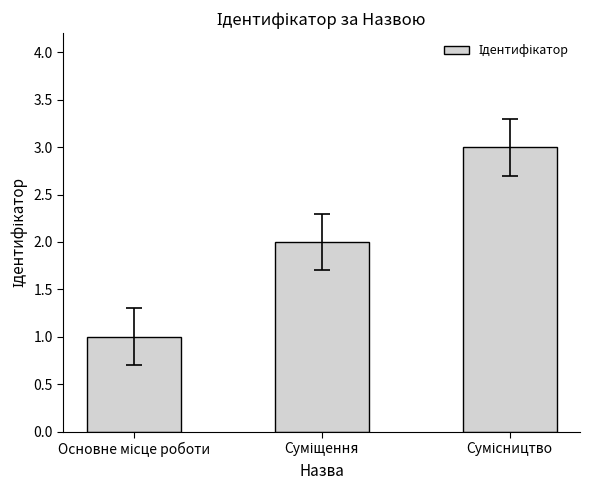

What is the maximum value shown in the chart?

3